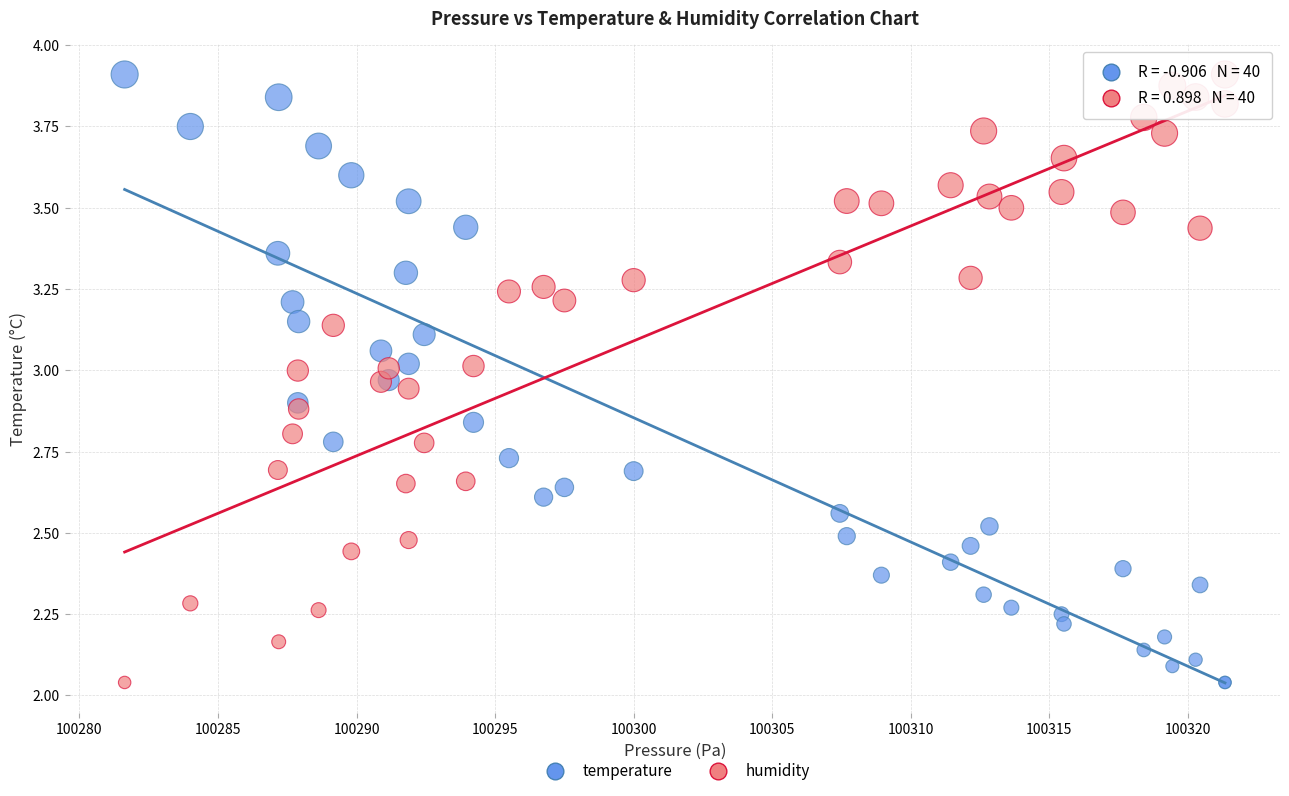

What is the X range (max minus min) for the scatter plot?

39.7